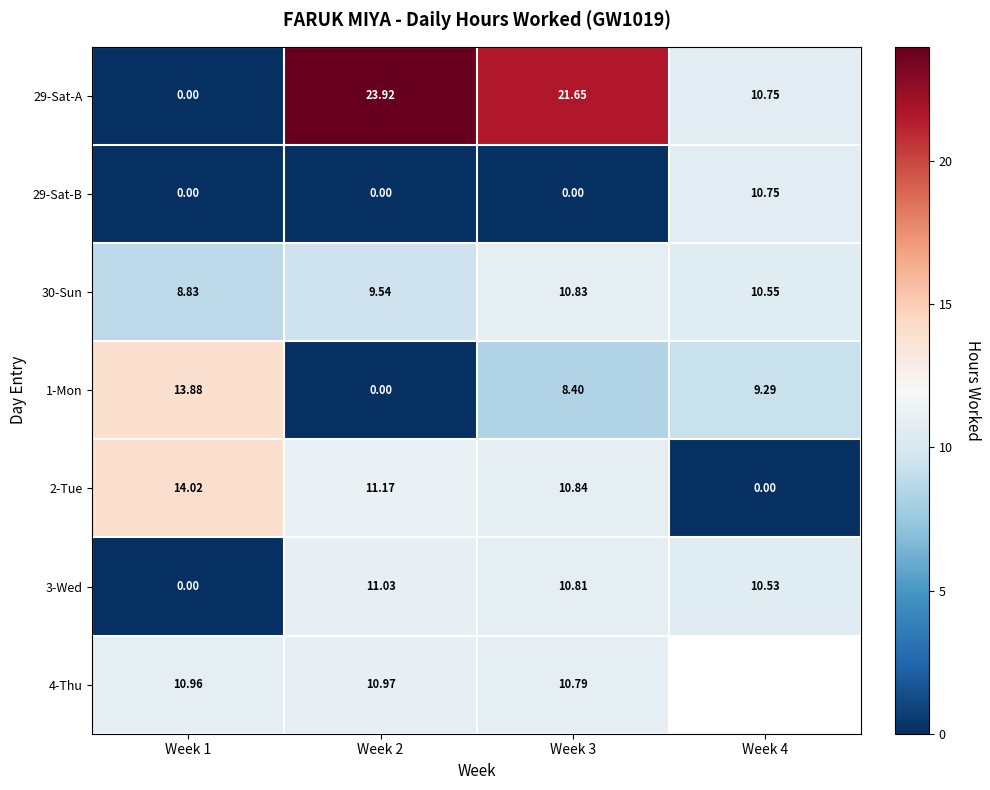

What is the difference between the maximum and minimum values in the 29-Sat-A series?

23.9